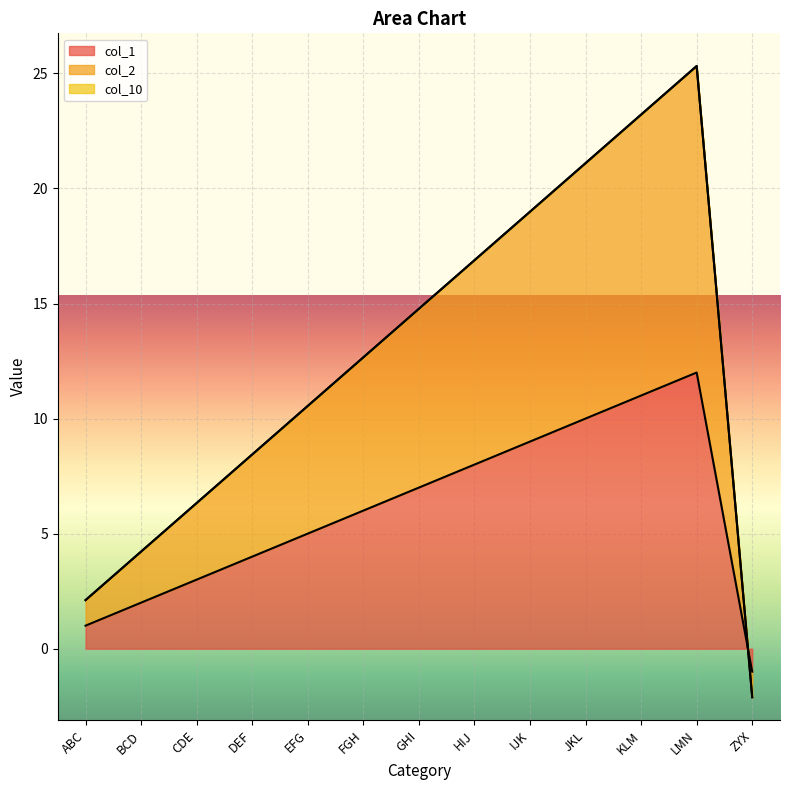

Rank the categories by col_1 value from highest to lowest.

LMN, KLM, JKL, IJK, HIJ, GHI, FGH, EFG, DEF, CDE, BCD, ABC, ZYX